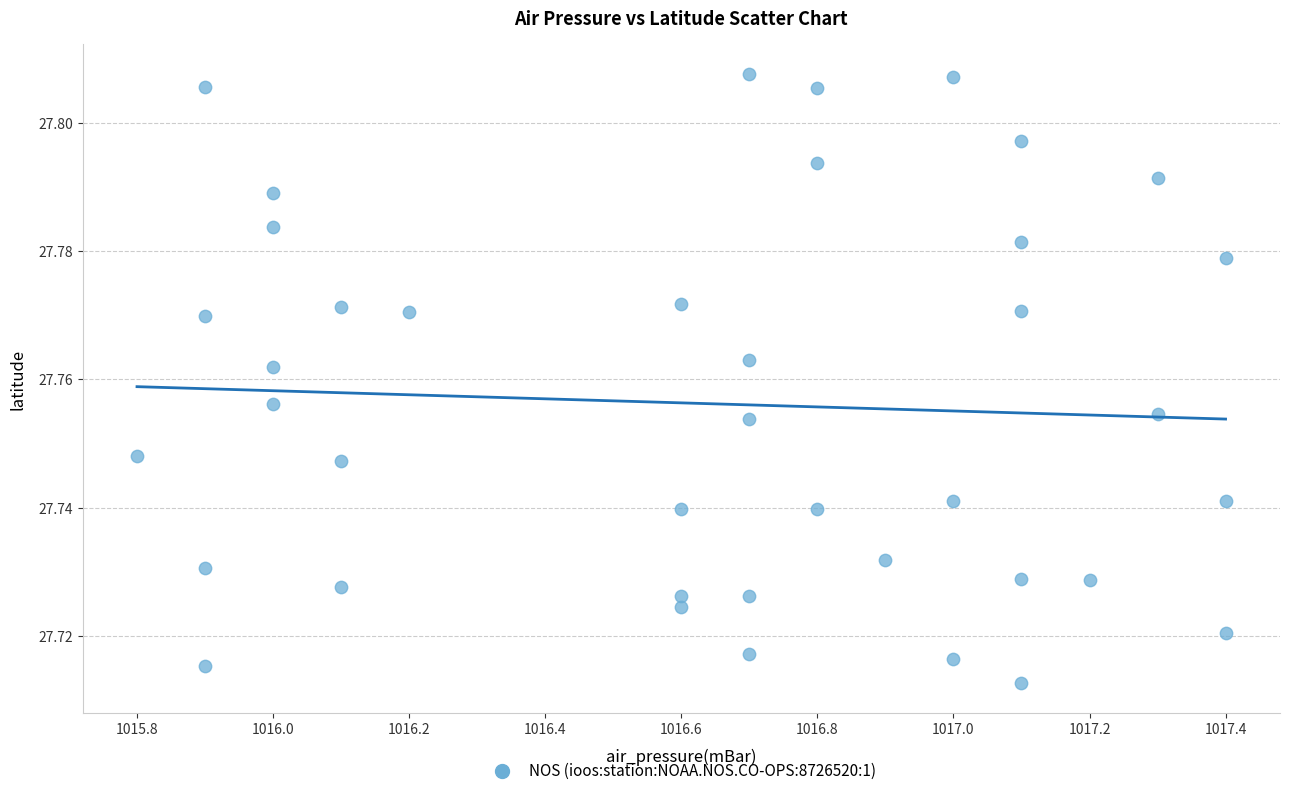

What is the range of X values (max minus min)?

1.6